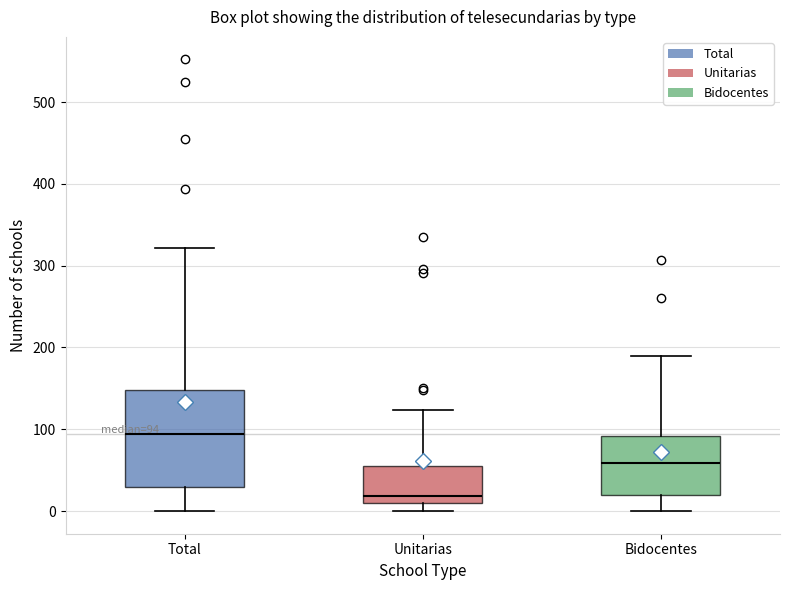

Which box's median line is the lowest?

Unitarias